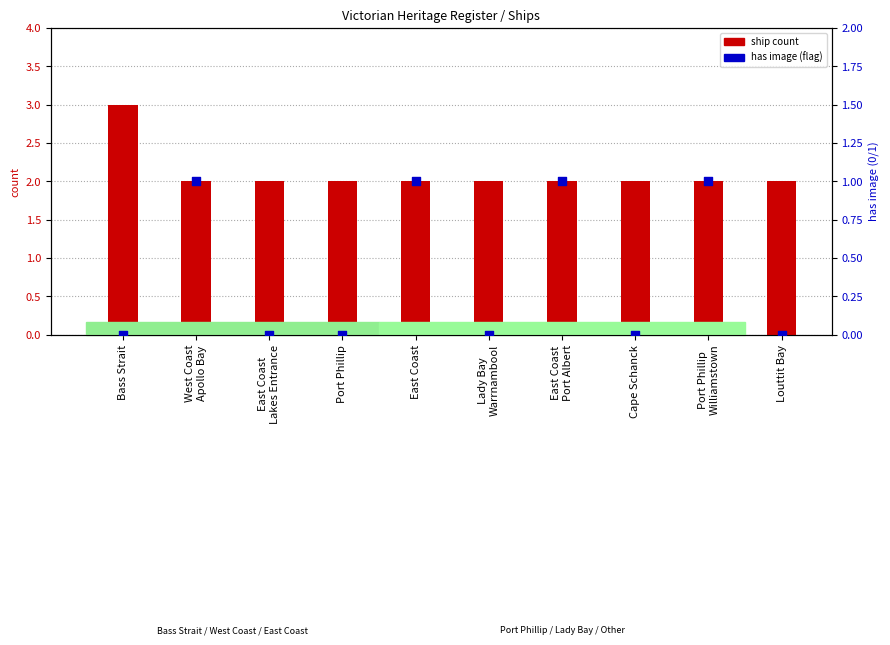

Which series contains the lowest Y value?

has image flag